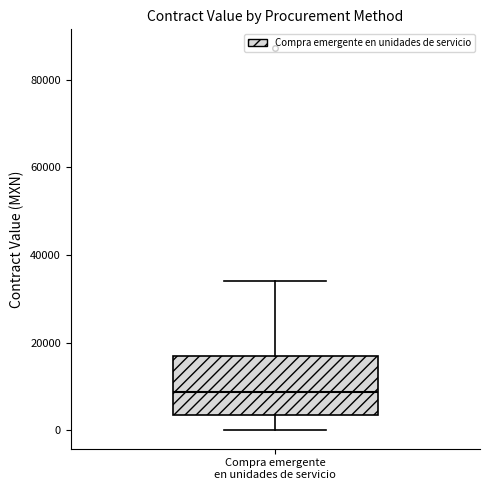

Where does the median line of the box for Compra emergente en unidades de servicio sit on the y-axis? The values are not printed on the chart, so give them approximately, as read against the axis.

8000